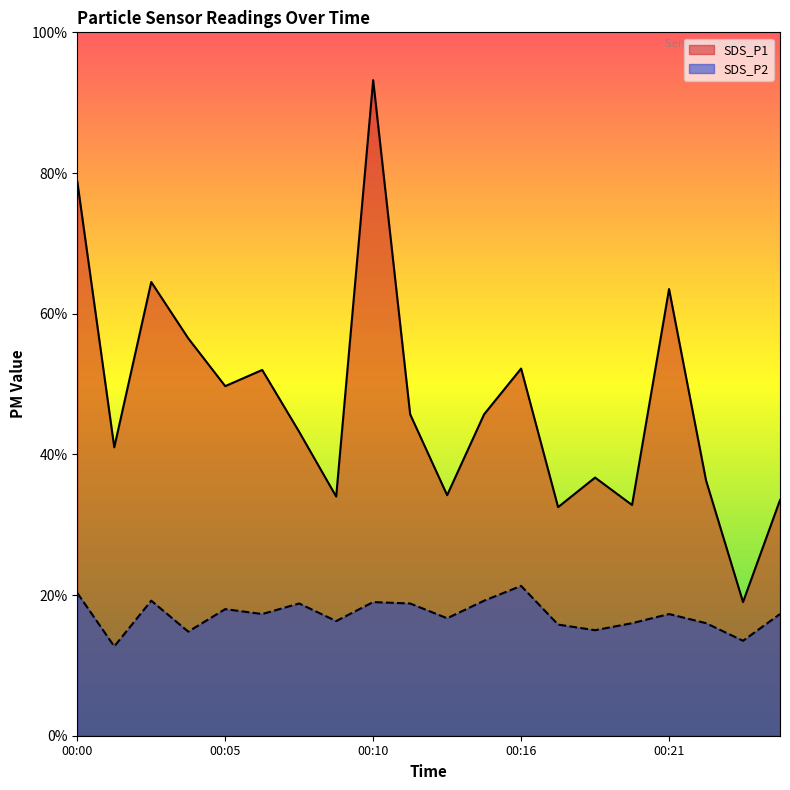

The SDS_P2 series shows 0.8 at 00:10. True or false?

False